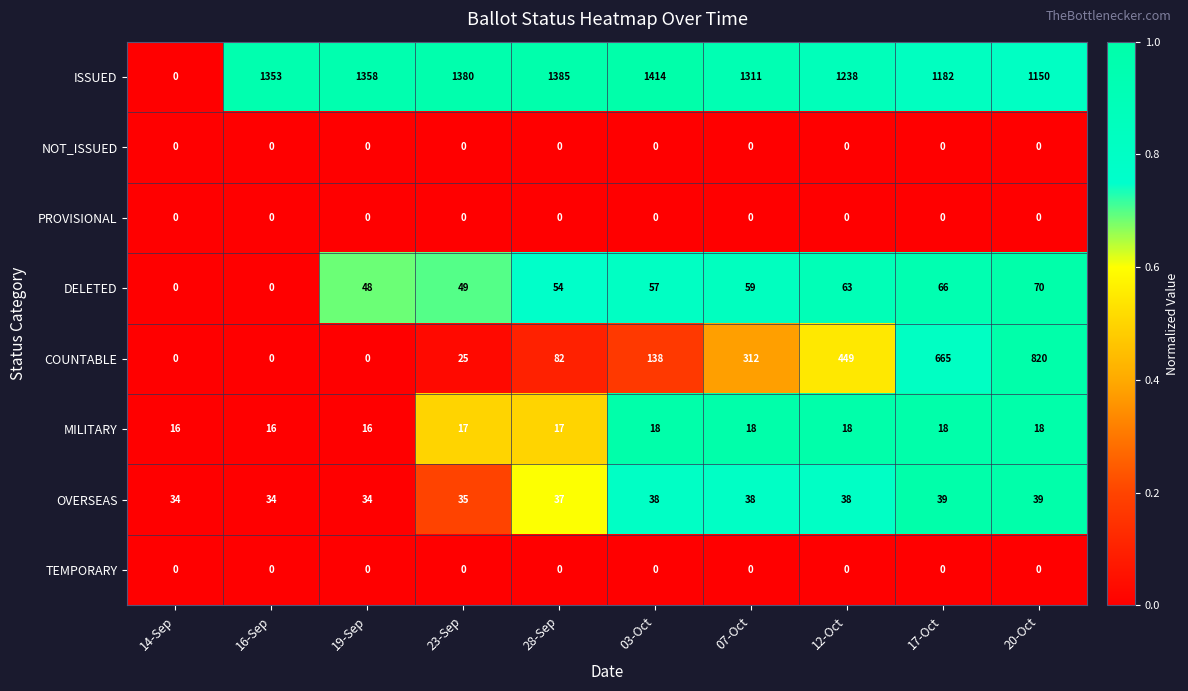

Which category has the highest value in the ISSUED series?

03-Oct